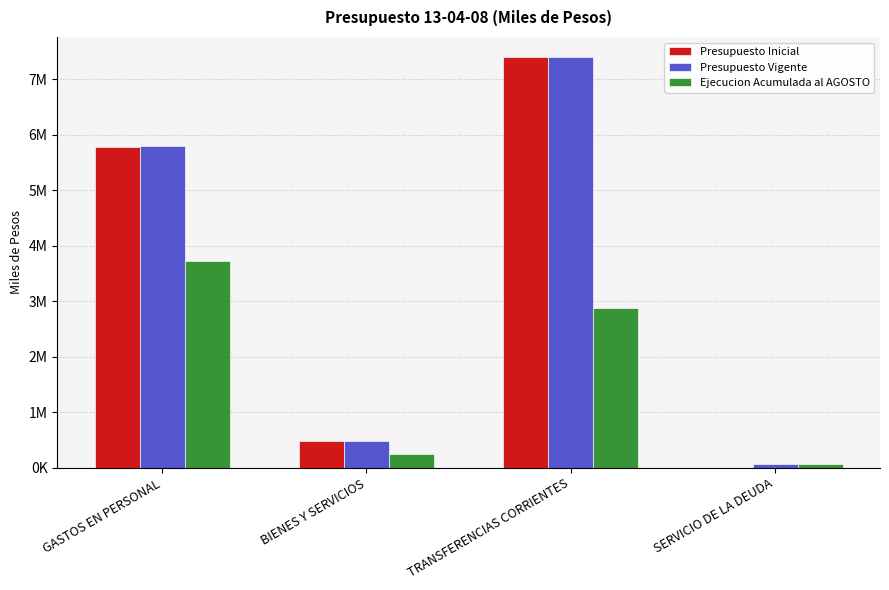

The value of Ejecucion Acumulada al AGOSTO at SERVICIO DE LA DEUDA is 91661. True or false?

False